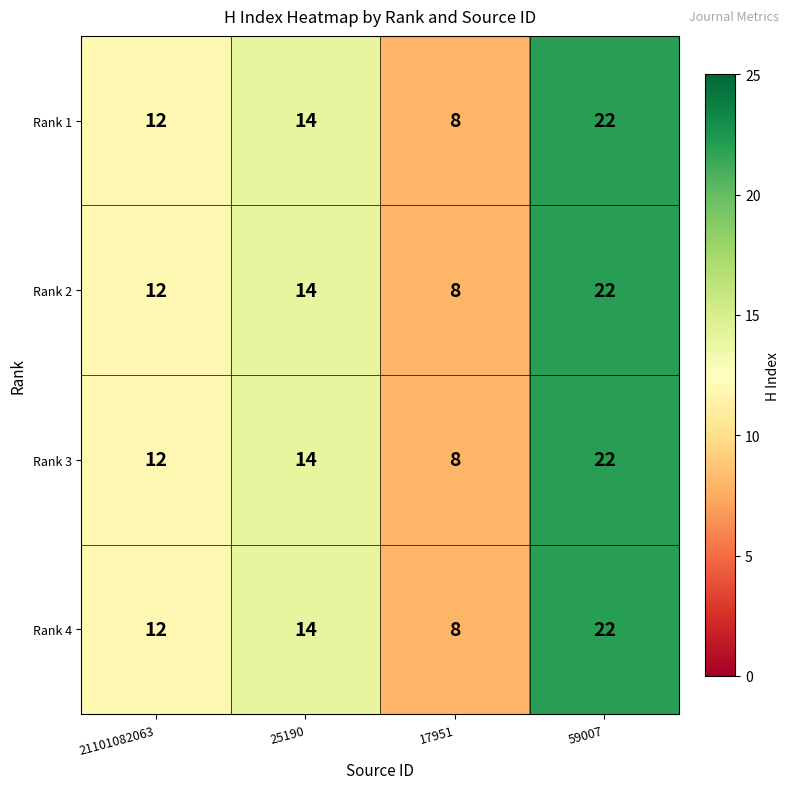

Where is Rank 2 nearest to the value 15?

25190